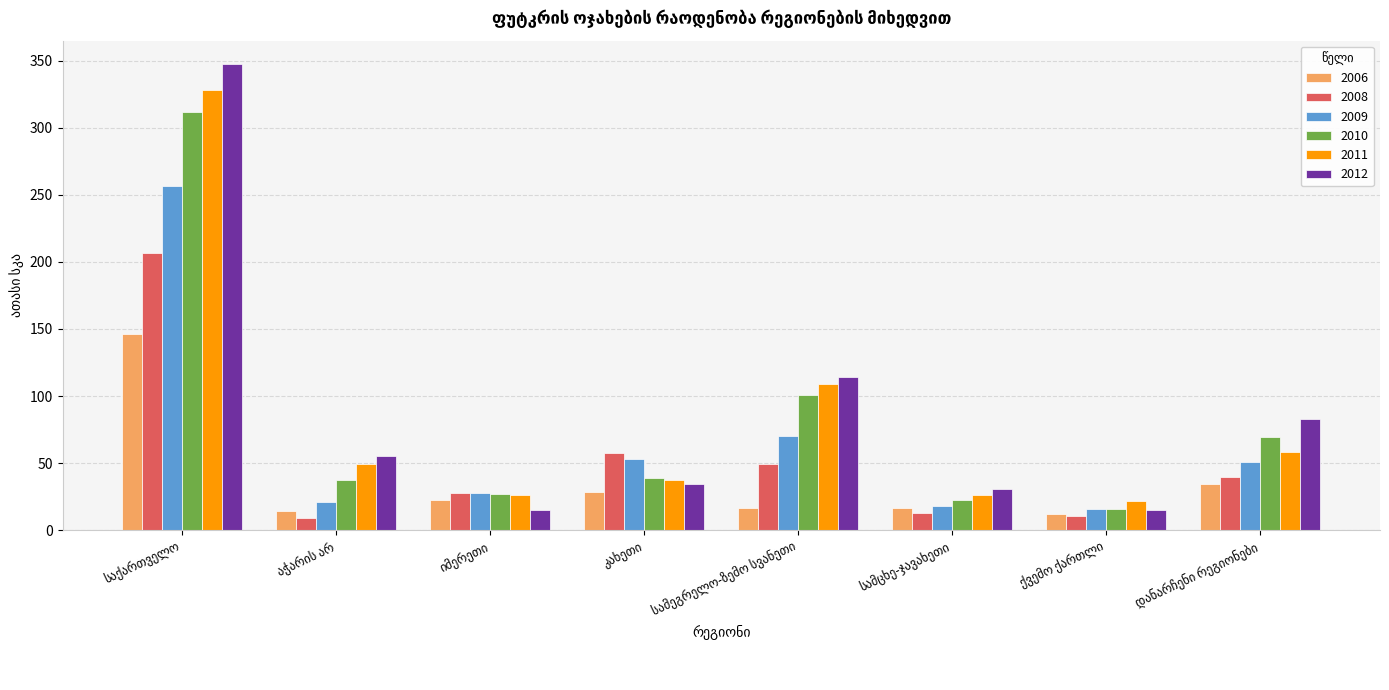

What is the highest value of the 2009 series?

256.5